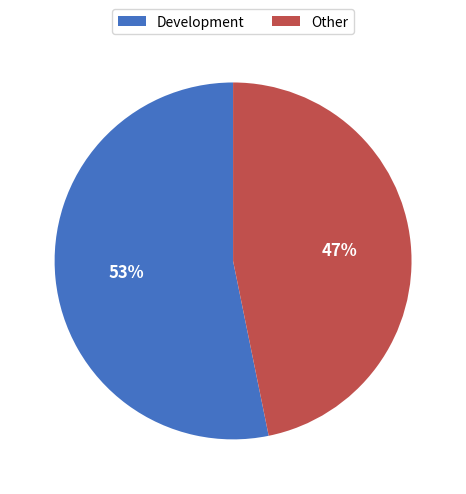

Is there a majority slice in this chart?

Yes